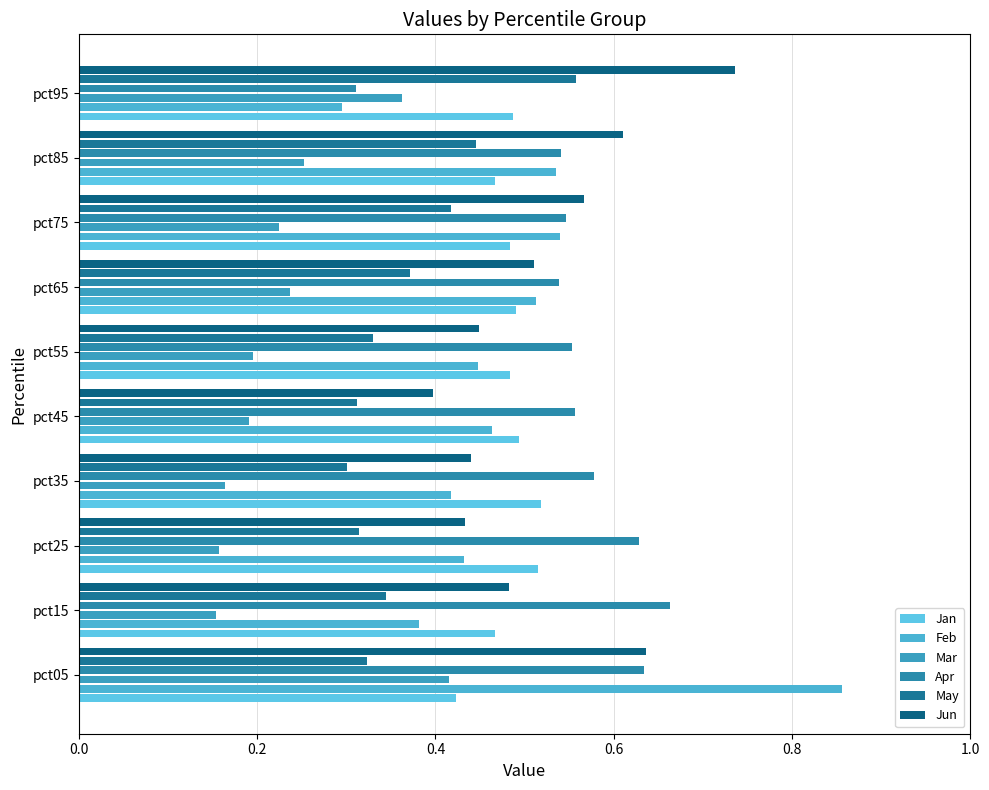

How many distinct data groups are displayed?

6